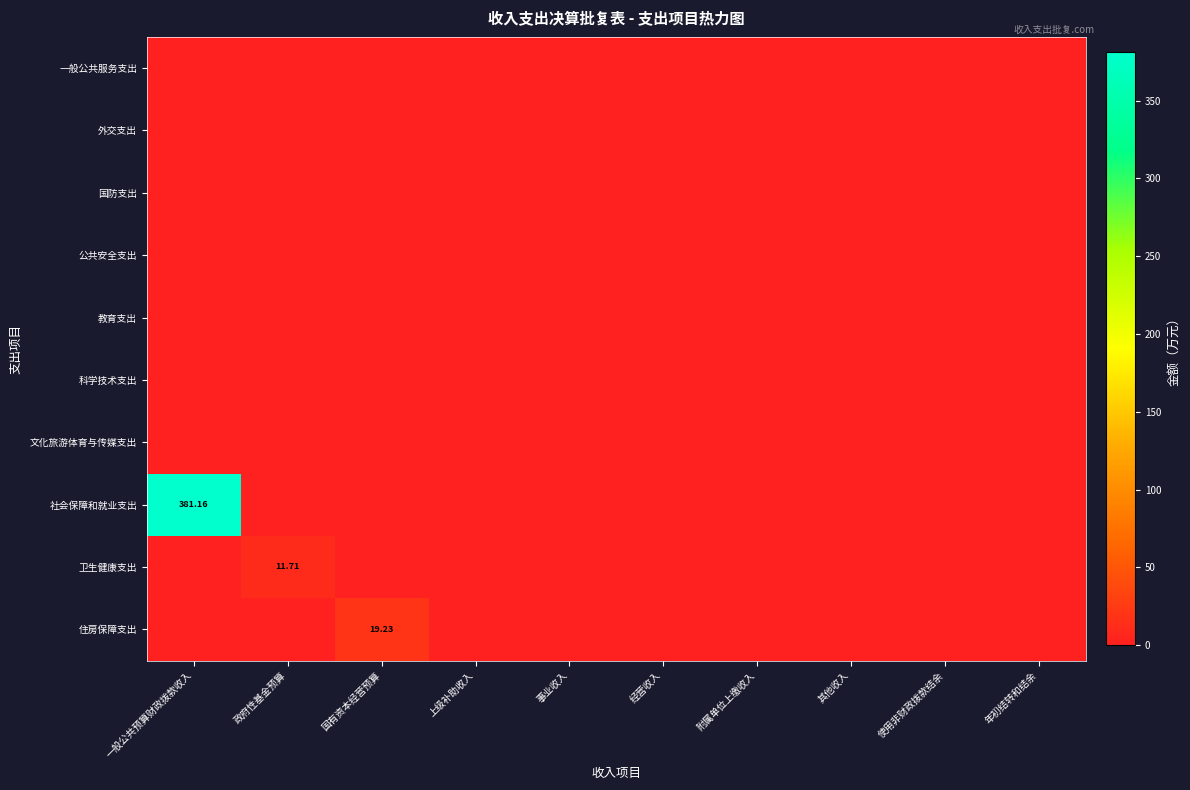

List the labels in order of 教育支出 value, largest first.

一般公共预算财政拨款收入, 政府性基金预算, 国有资本经营预算, 上级补助收入, 事业收入, 经营收入, 附属单位上缴收入, 其他收入, 使用非财政拨款结余, 年初结转和结余